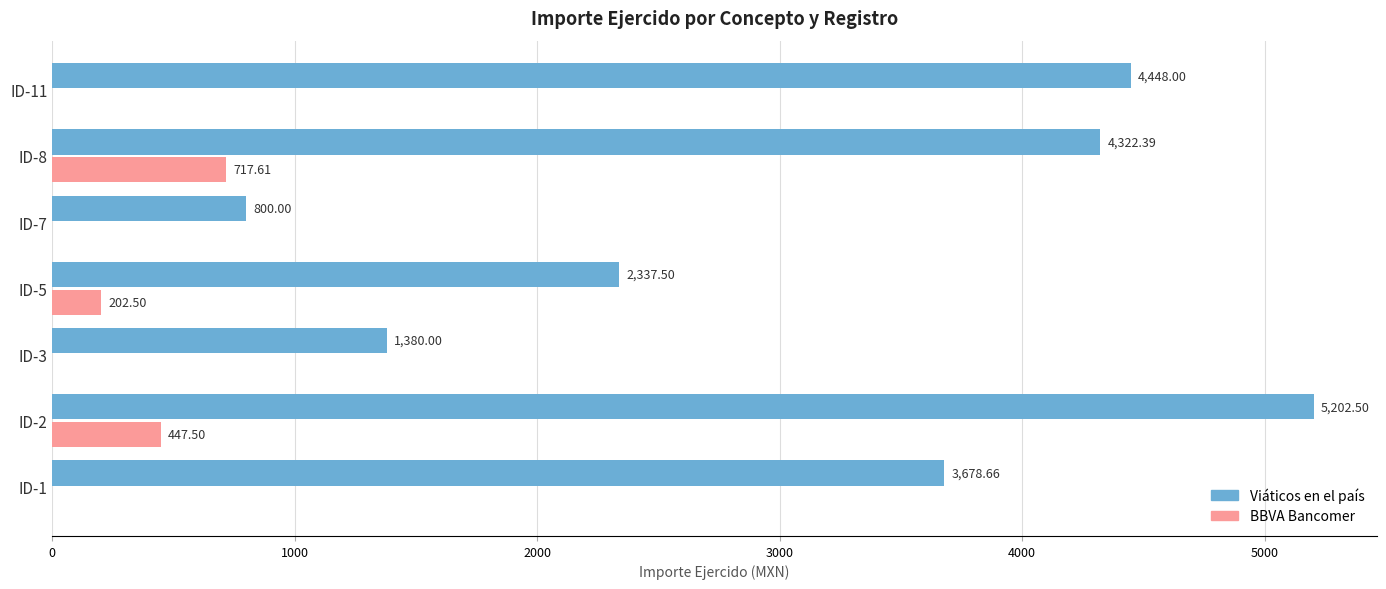

How many data points does each series have?

7